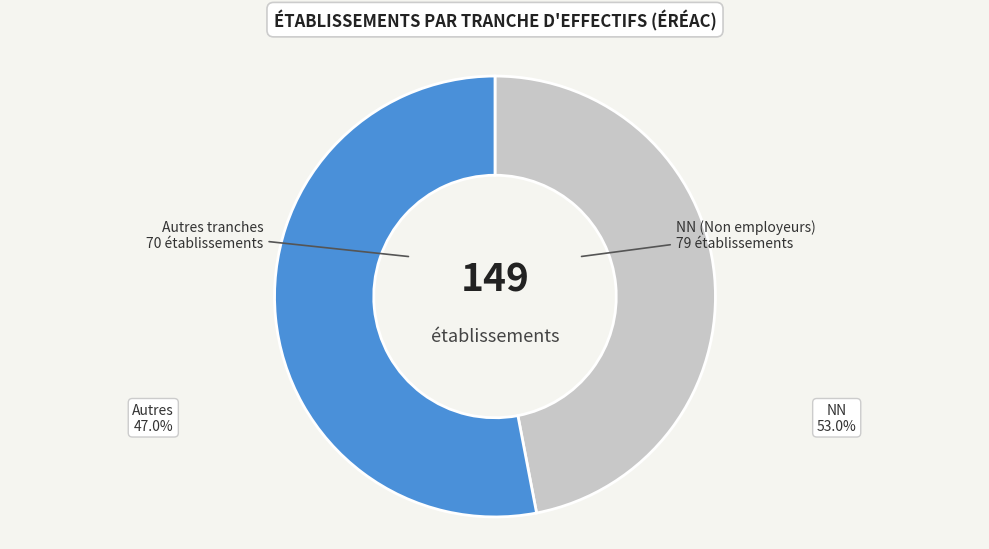

Is there any slice that represents more than half of the pie?

Yes